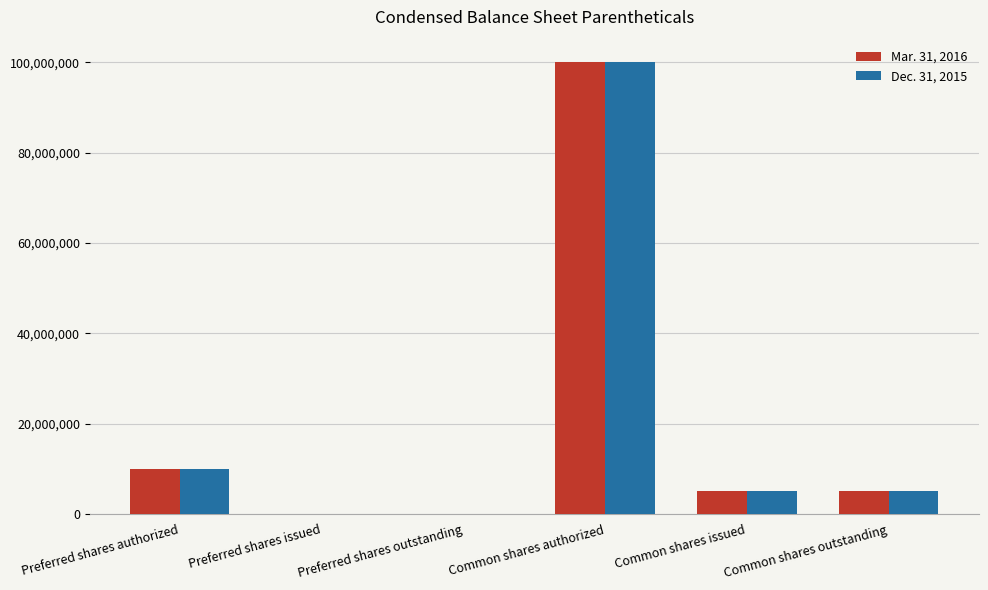

How many categories are shown in the chart?

6